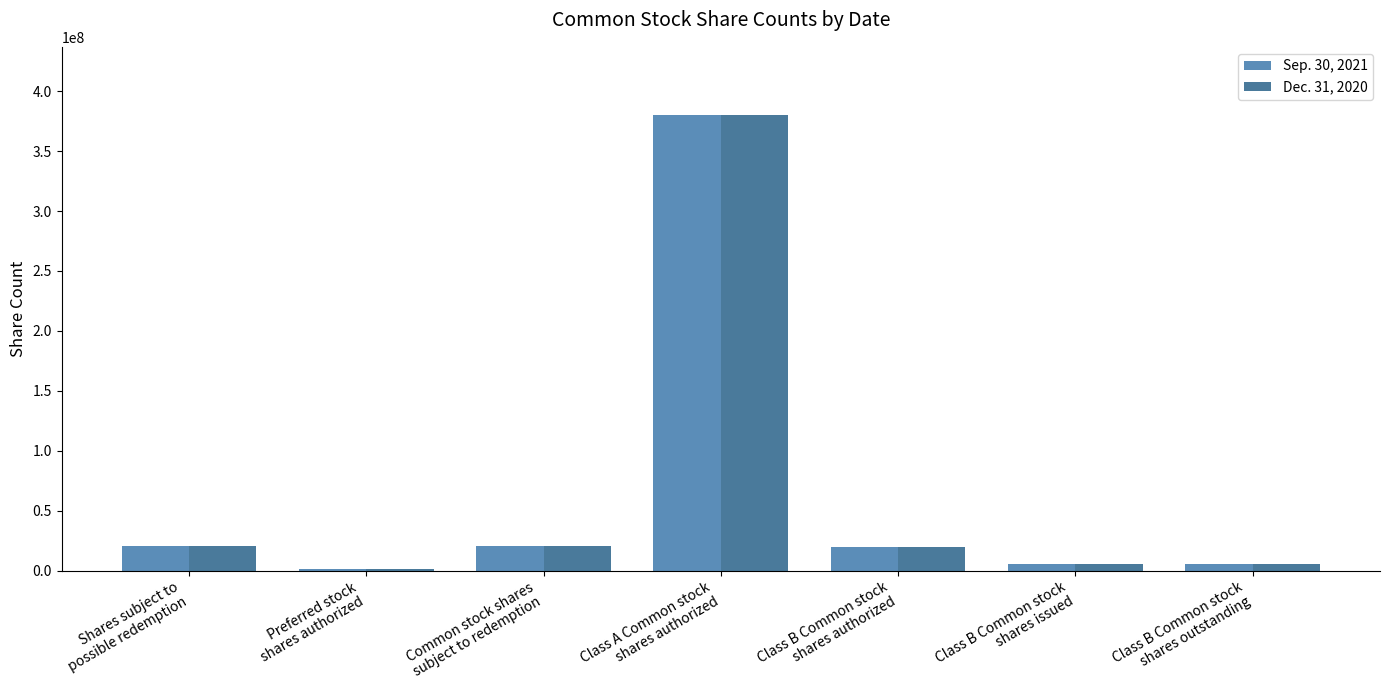

Which category has the lowest value in the Dec. 31, 2020 series?

Preferred stock
shares authorized